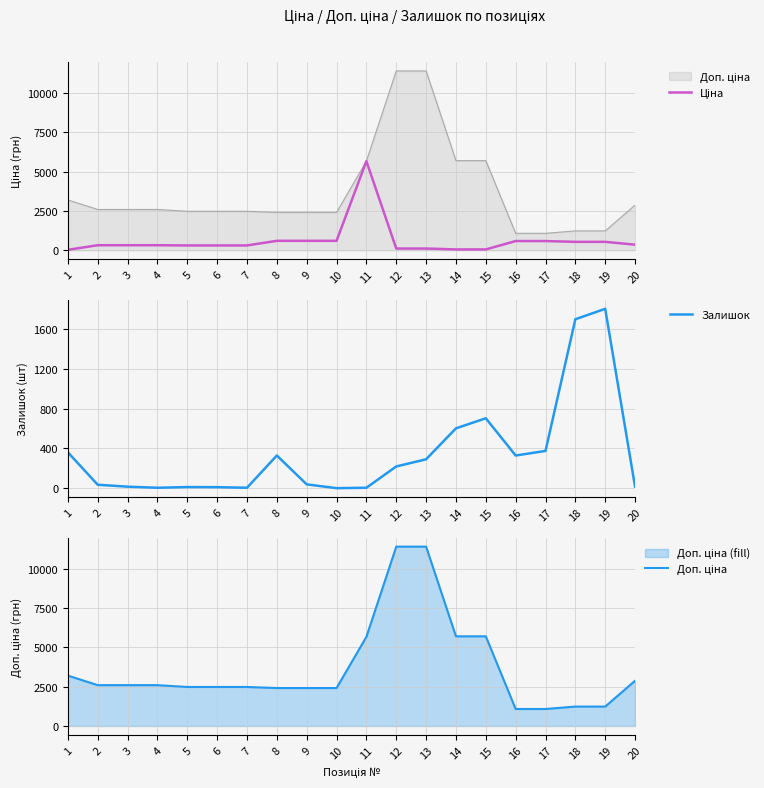

Does the chart have visible grid lines?

Yes